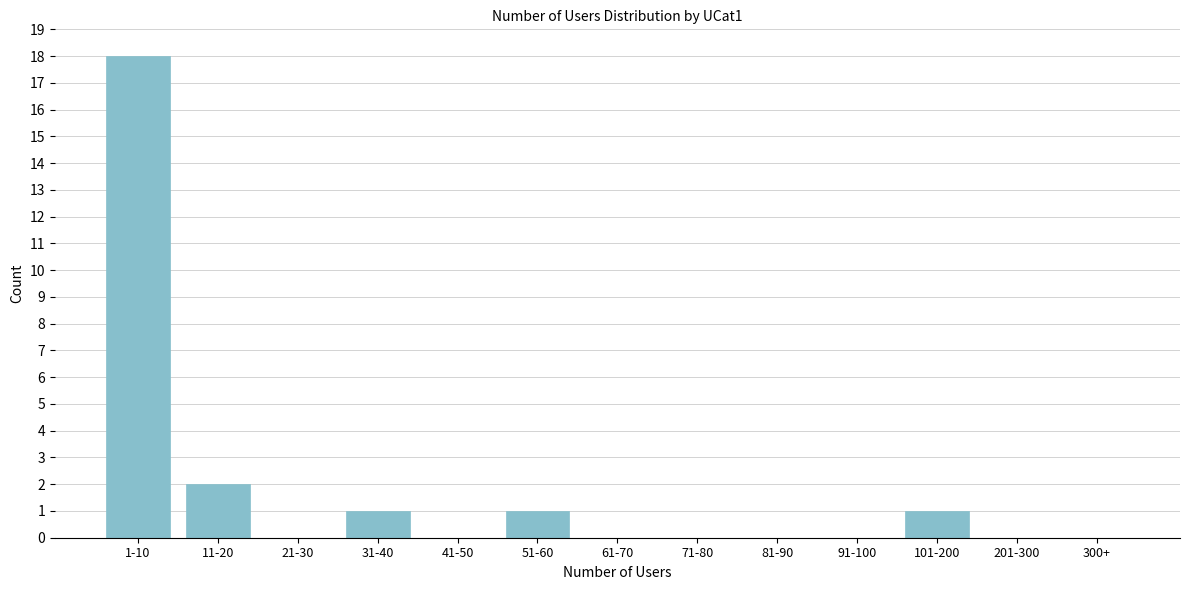

Reading right to left, what are all the values shown in this chart?

300+=0	201-300=0	101-200=1	91-100=0	81-90=0	71-80=0	61-70=0	51-60=1	41-50=0	31-40=1	21-30=0	11-20=2	1-10=18